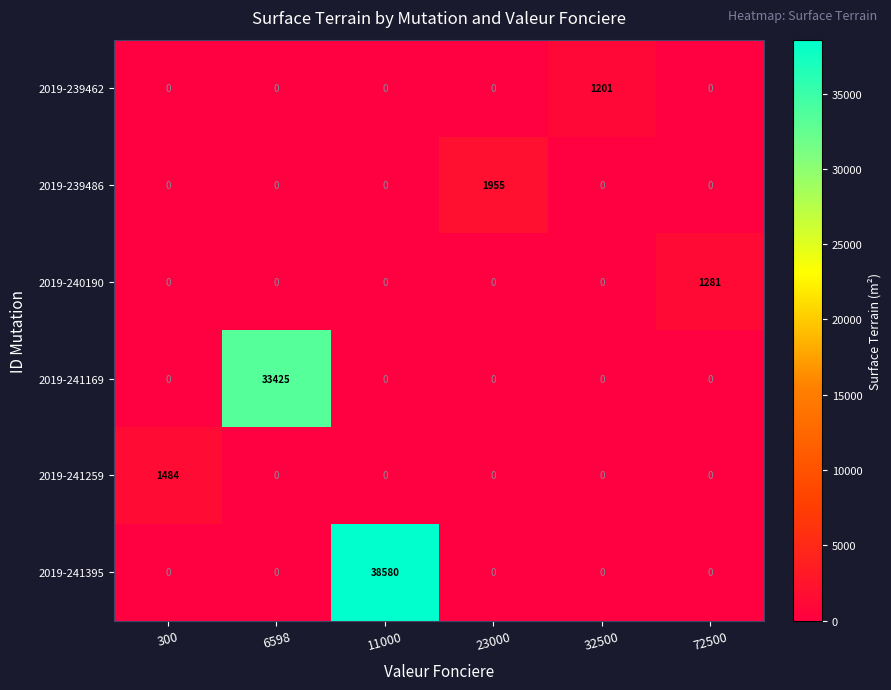

Which series has the widest spread of values?

2019-241395